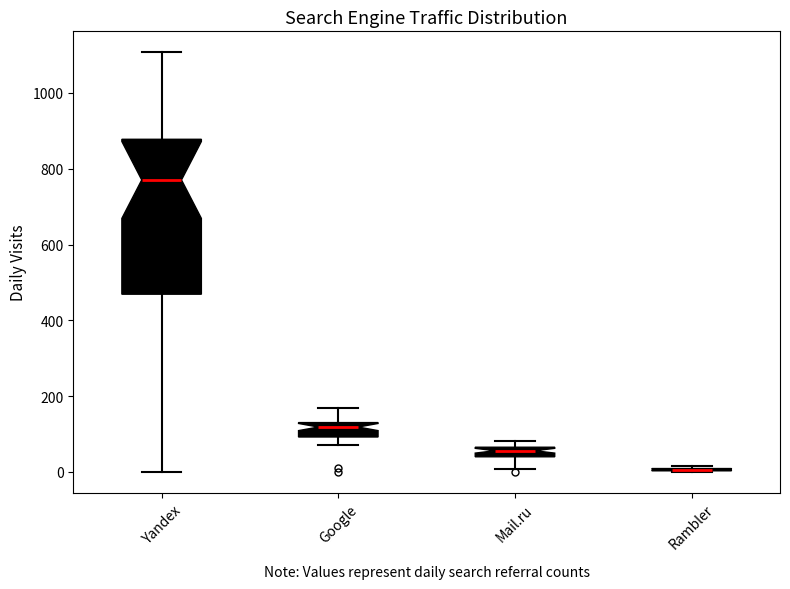

Where is the upper edge of the box for Mail.ru on the y-axis? The values are not printed on the chart, so give them approximately, as read against the axis.

60